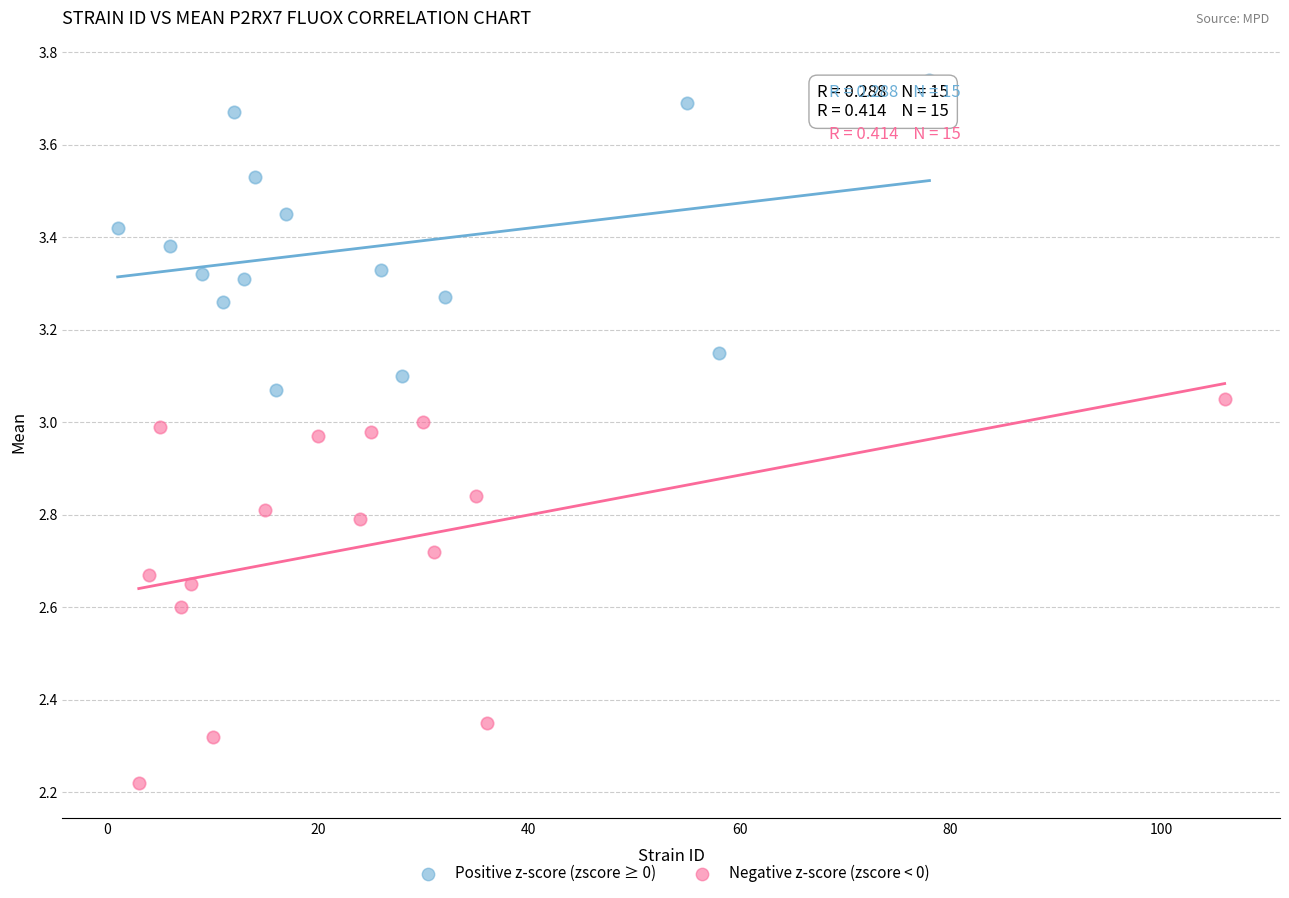

What are all the series names shown in the legend?

Positive z-score (zscore ≥ 0), Negative z-score (zscore < 0)